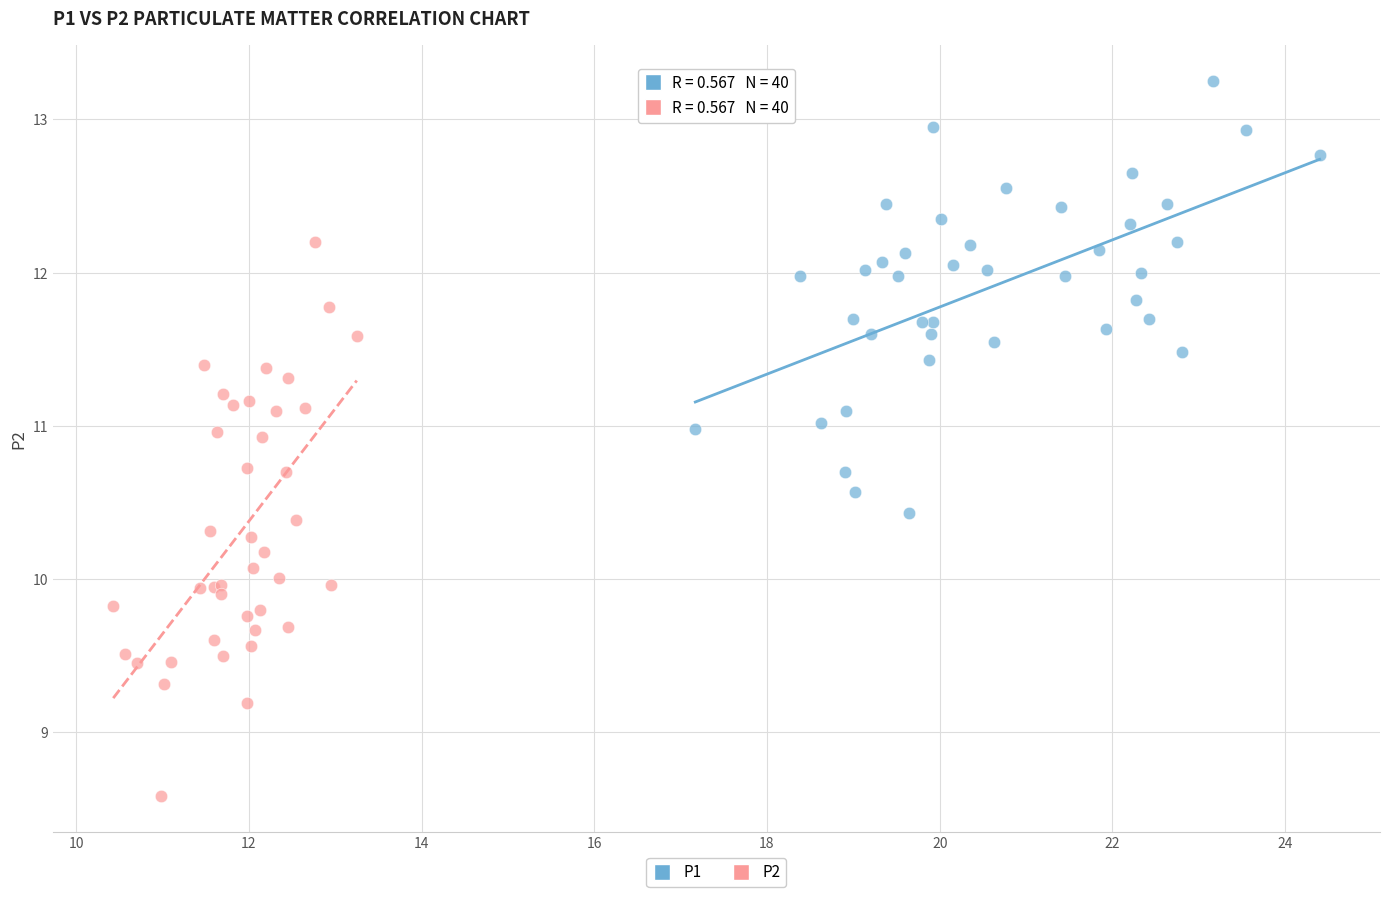

Which series reaches the maximum Y coordinate?

P1